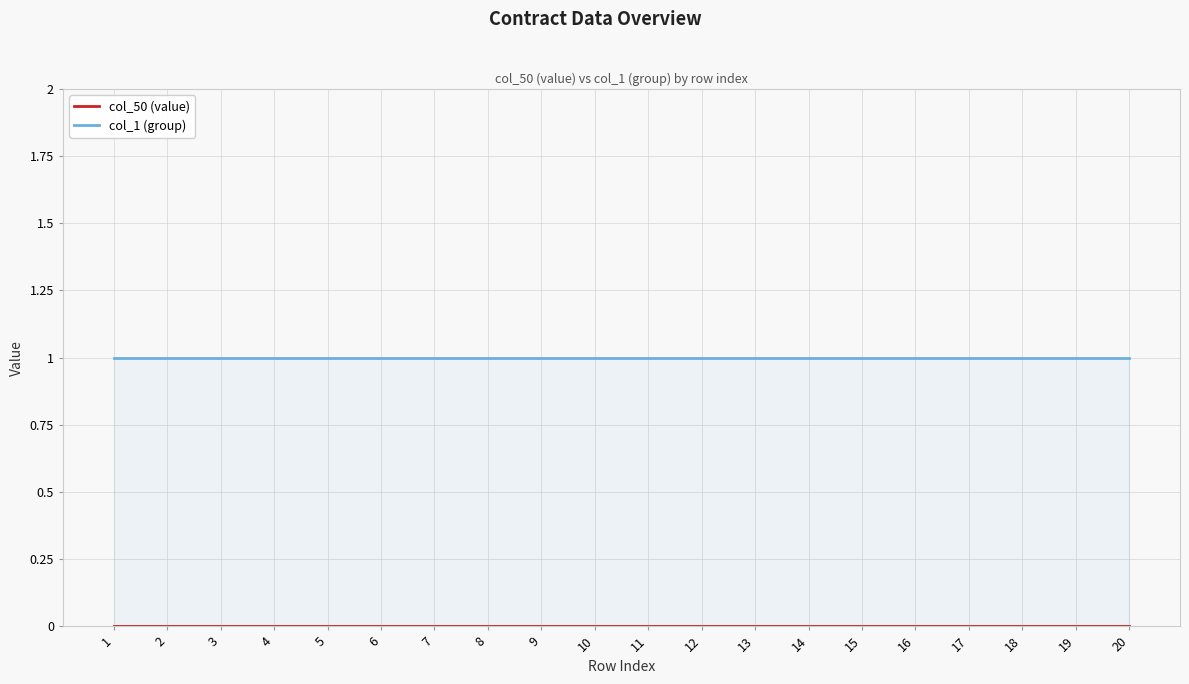

True or false: col_1 (group) has a value of 1 at 14.

True